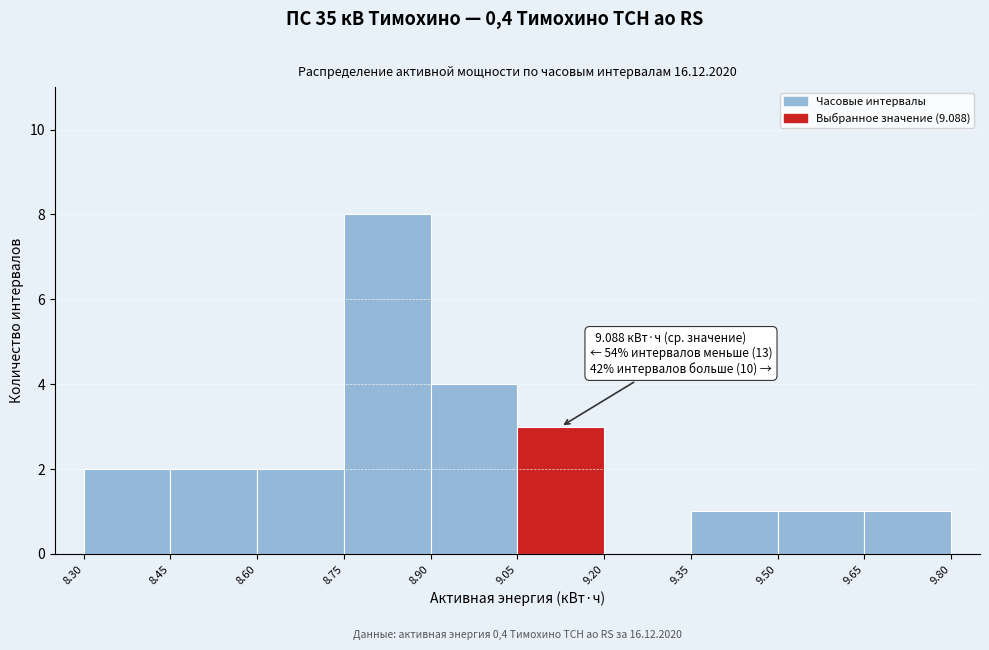

Which range on the x-axis has the tallest bar?

8.75 to 8.90